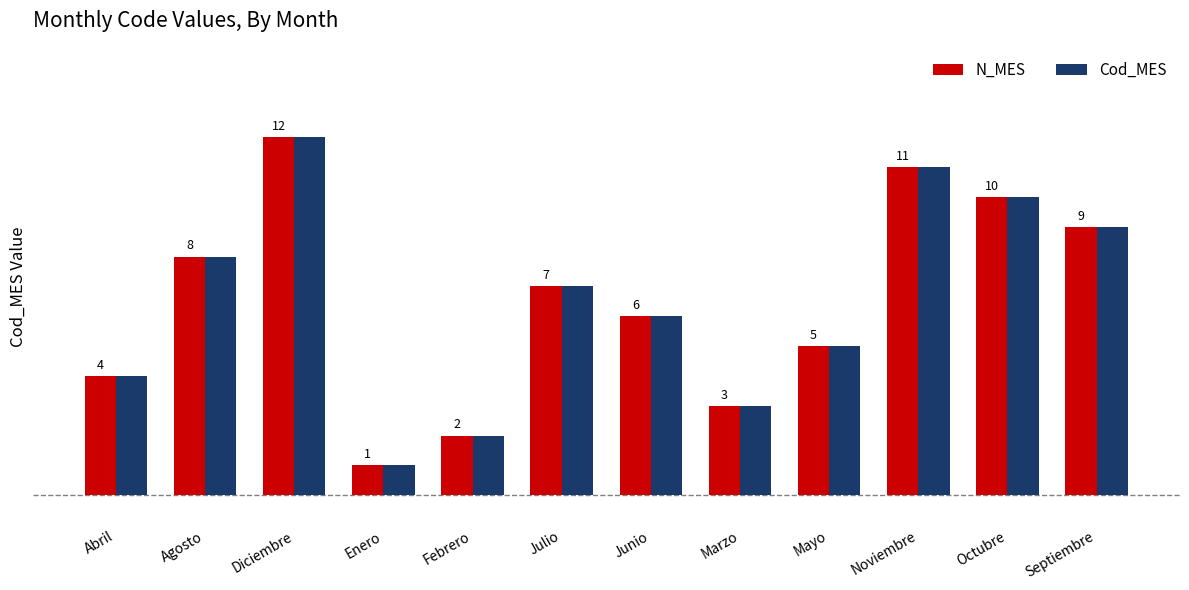

At which category does the chart reach its minimum across all series?

Enero